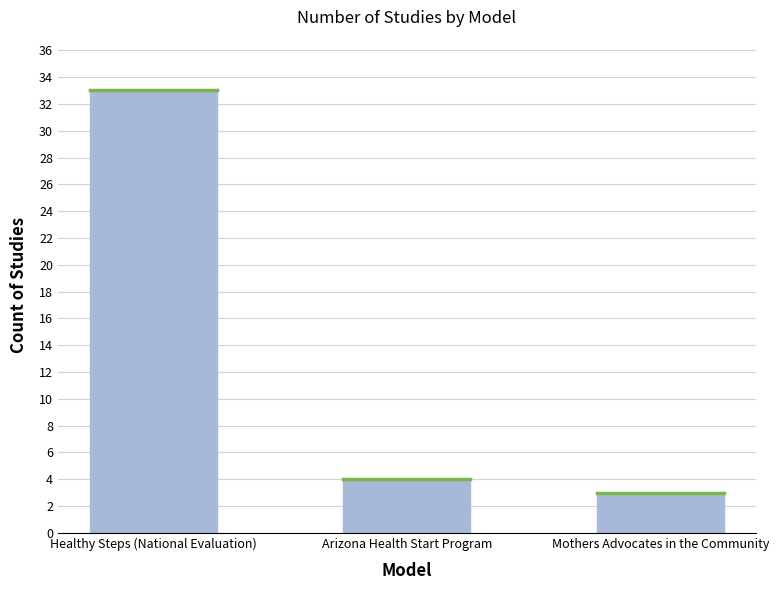

True or false: the data shows 4 at Arizona Health Start Program.

True